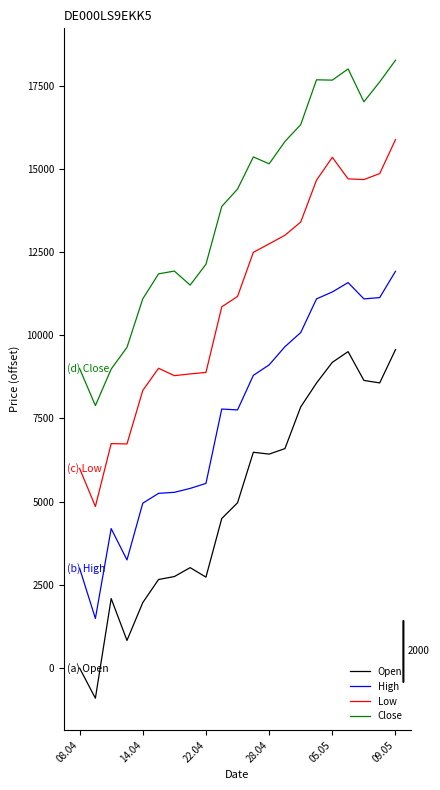

Which series has the largest total across all categories?

Close